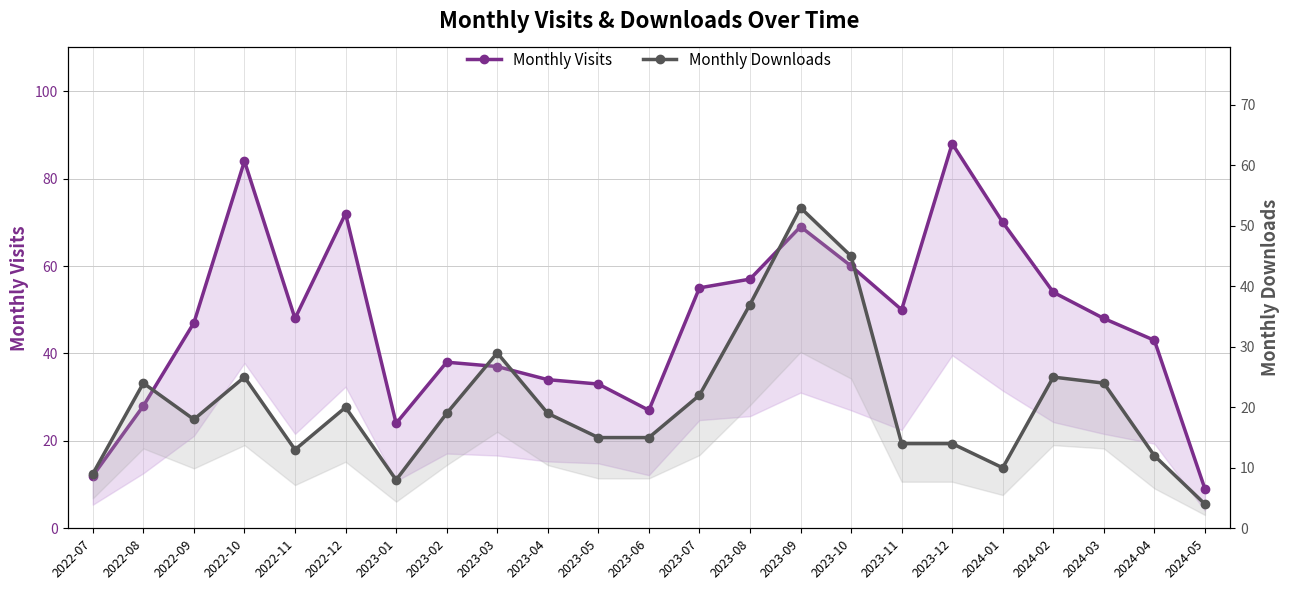

What is the value of the Monthly Visits point at the 2nd from the left?

28